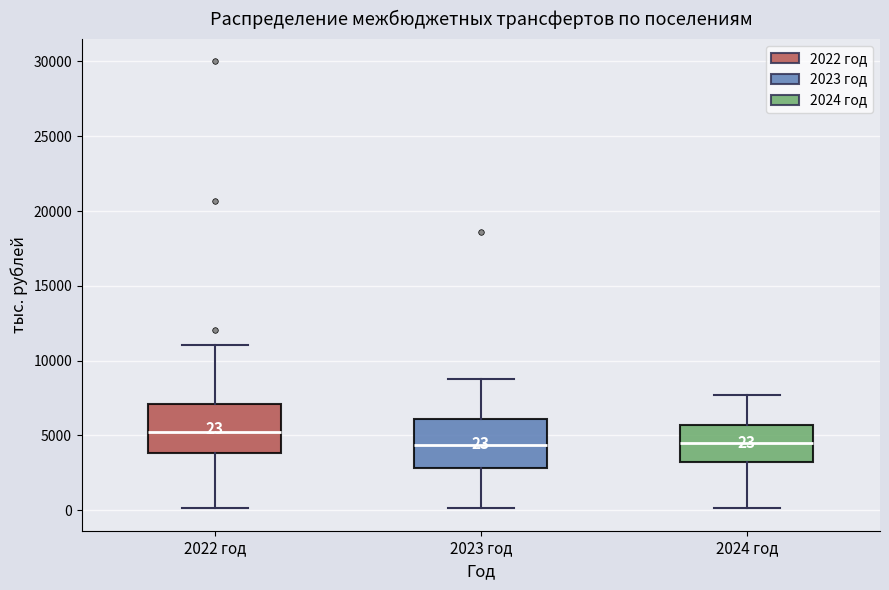

Which box's median line is the highest?

2022 год